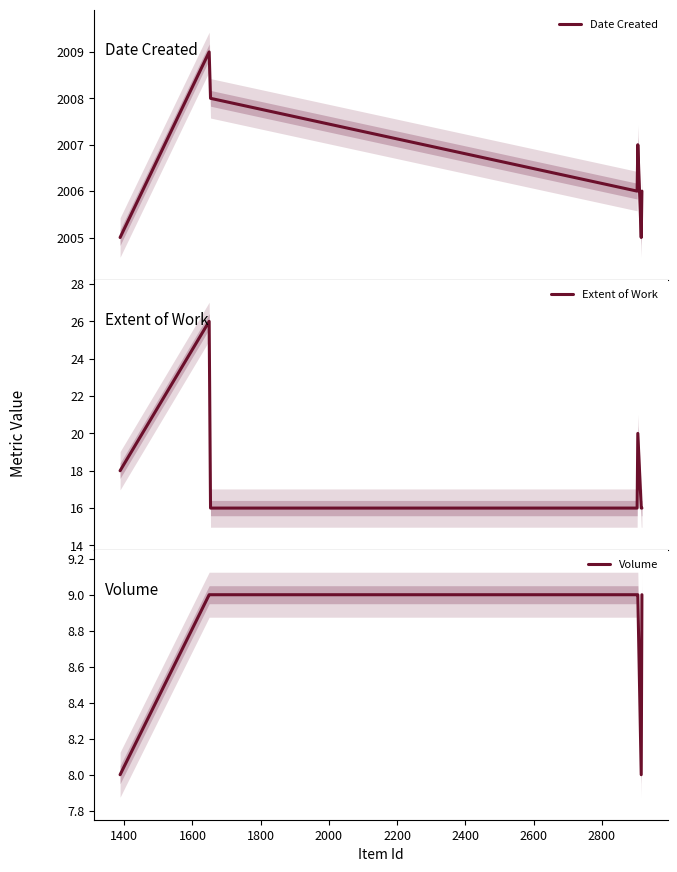

What is the minimum value for Date Created?

2005